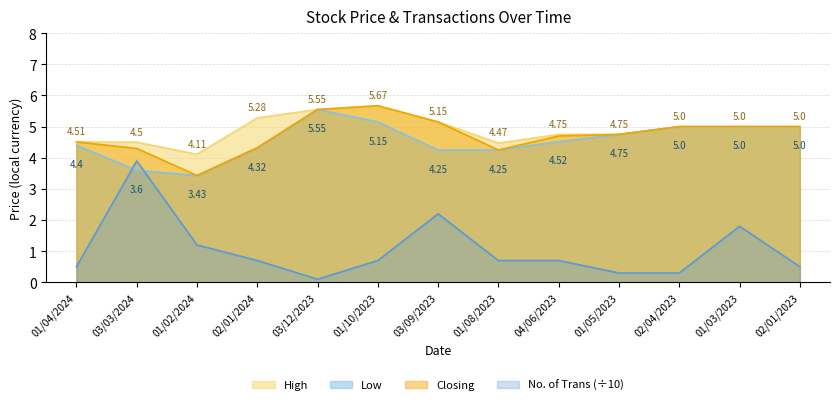

True or false: Low and High cross at least once.

False